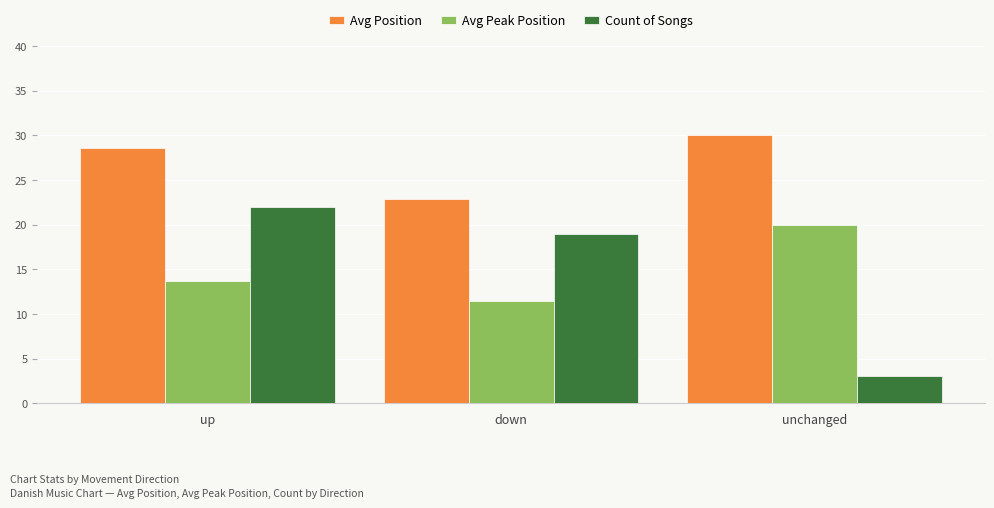

Rank the series by their maximum value, from lowest to highest.

Avg Peak Position, Count of Songs, Avg Position